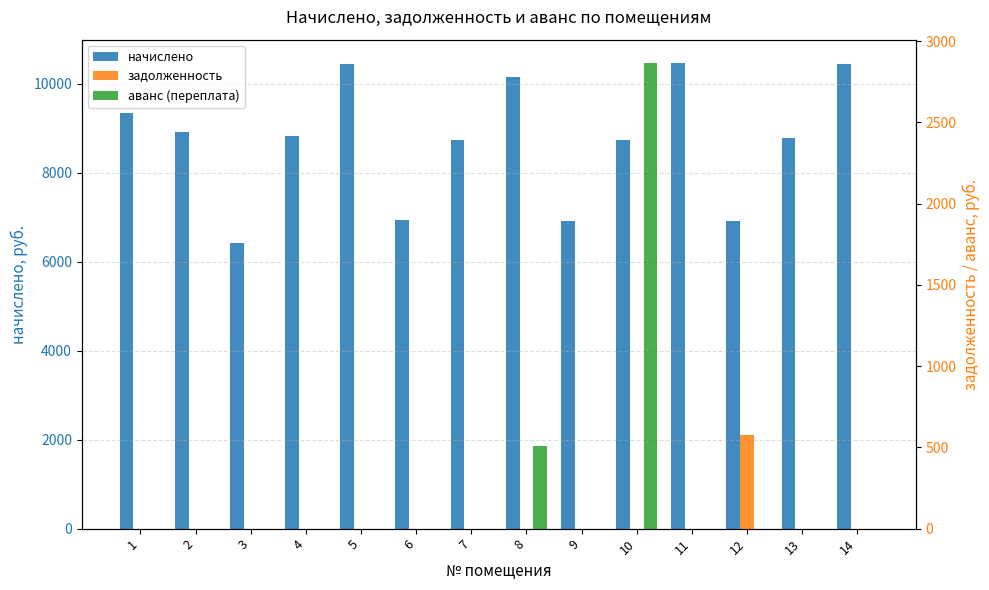

Which has a higher value, 3 or 12?

12